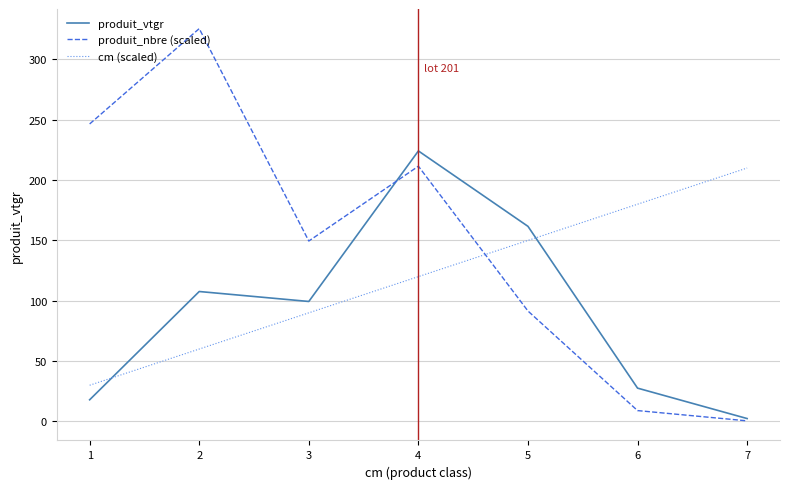

After their last crossing, which series has the higher values: cm (scaled) or produit_nbre (scaled)?

cm (scaled)